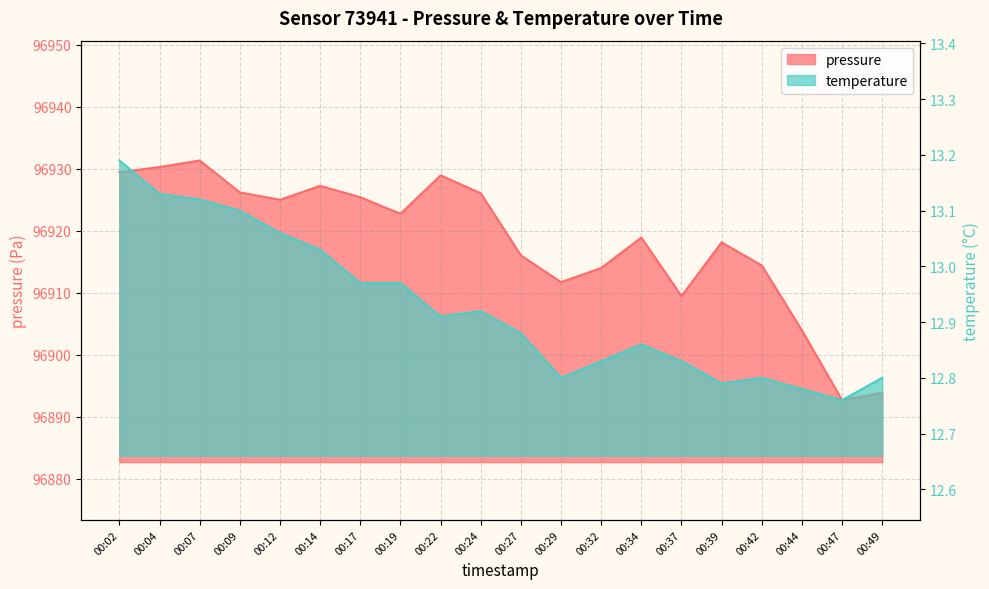

What is the sum of all temperature values?

258.5